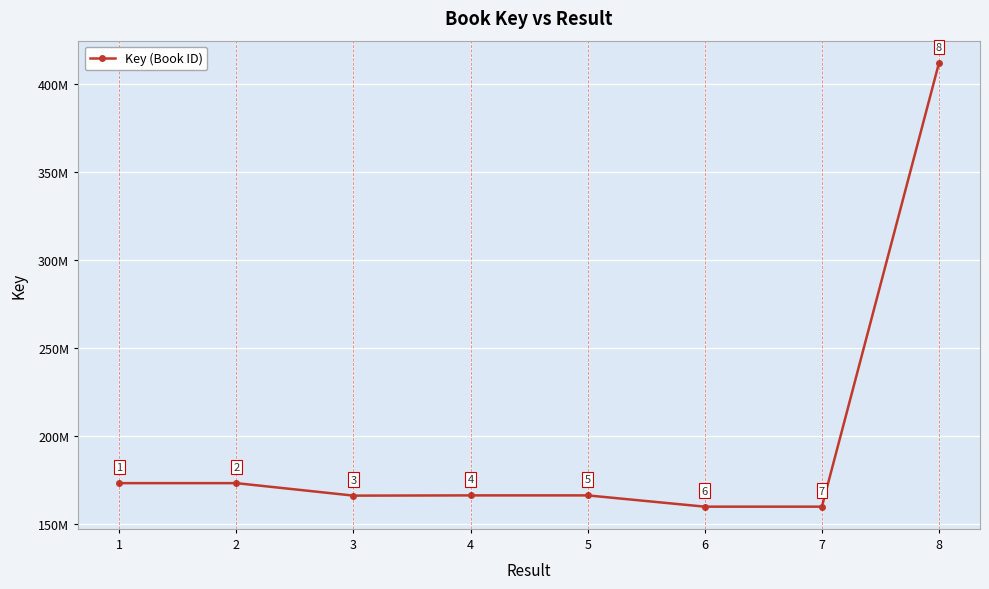

Does the chart have visible grid lines?

Yes